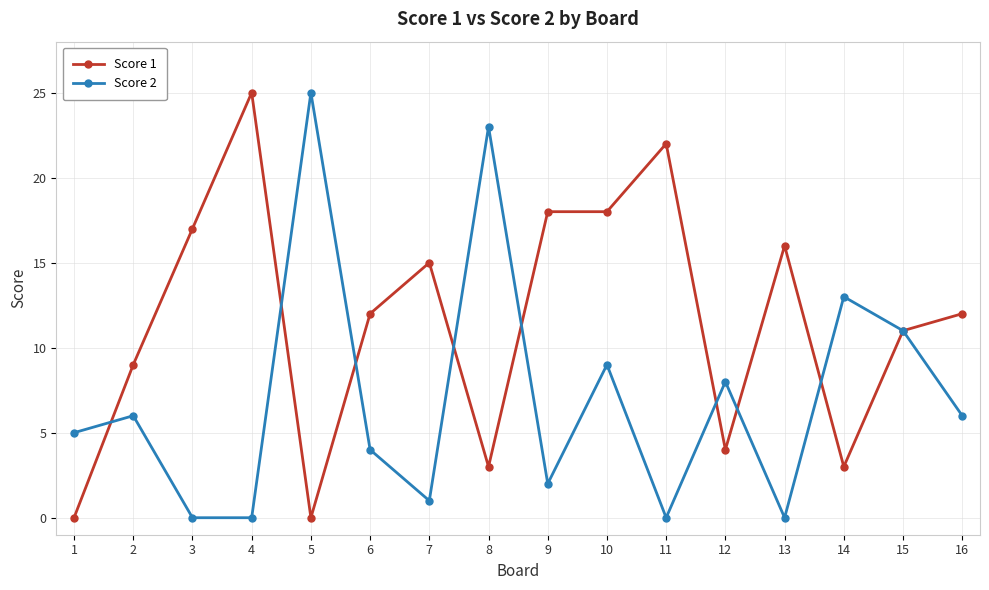

Reading left to right, list all the values displayed in this chart.

Score 1: 0	9	17	25	0	12	15	3	18	18	22	4	16	3	11	12
Score 2: 5	6	0	0	25	4	1	23	2	9	0	8	0	13	11	6